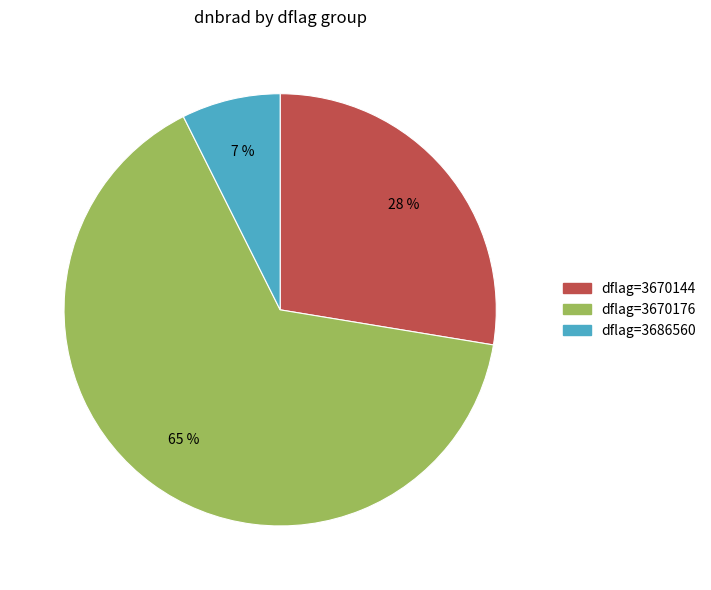

To the nearest percent, what is the average slice percentage?

33%